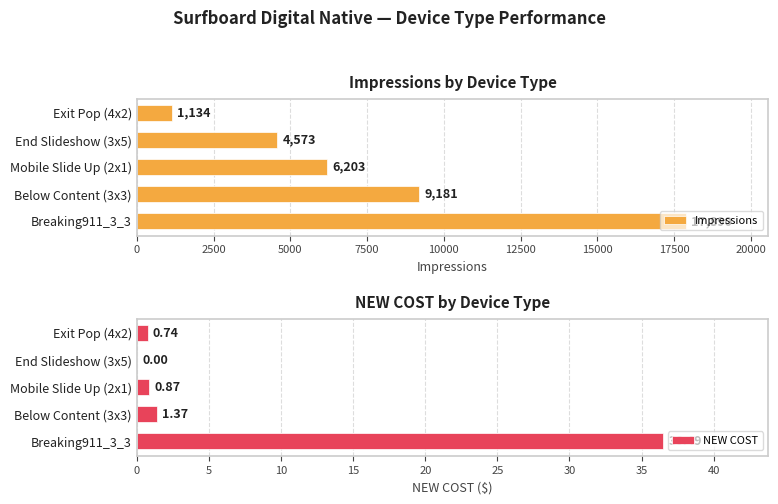

Where is Impressions nearest to the value 9512?

Below Content (3x3)